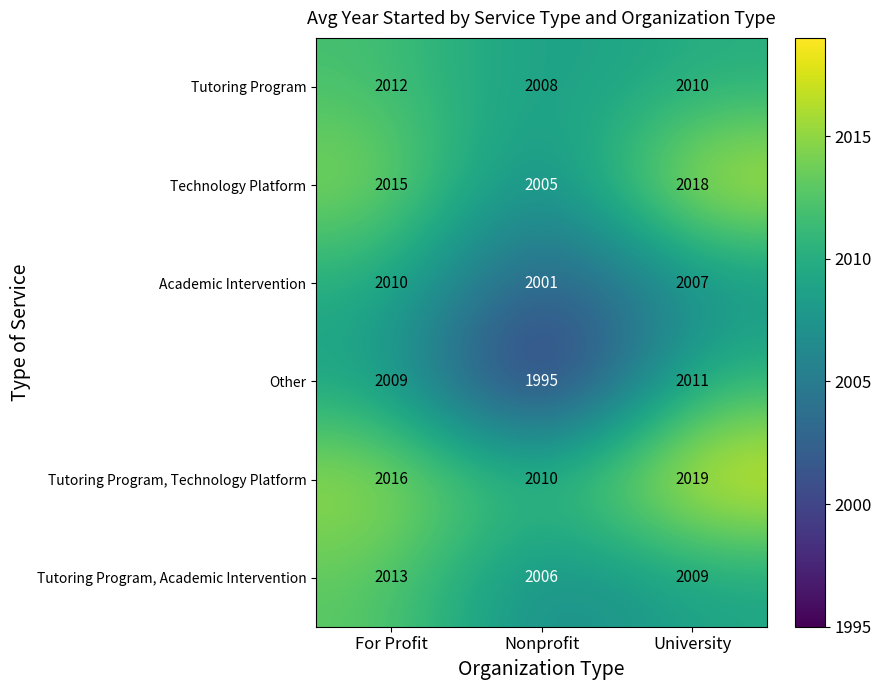

How many Other values are between 1995 and 2011?

3